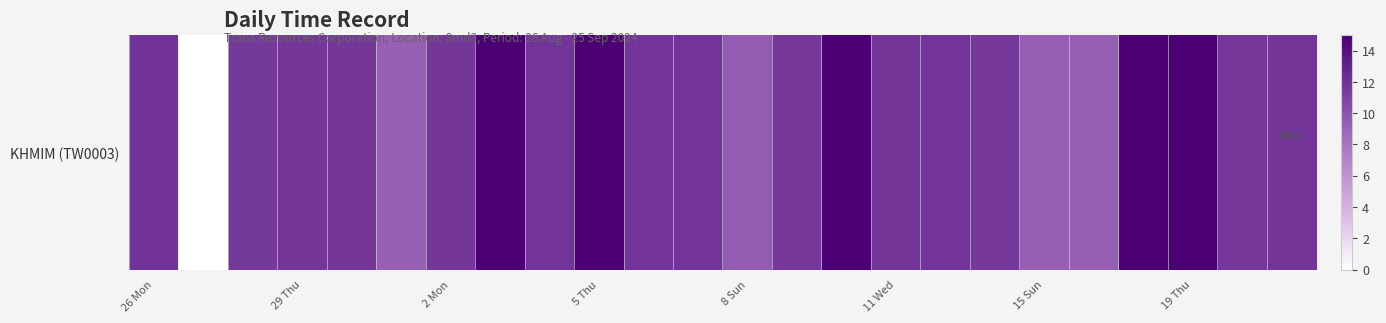

True or false: the data shows 20.6 at 14.

False